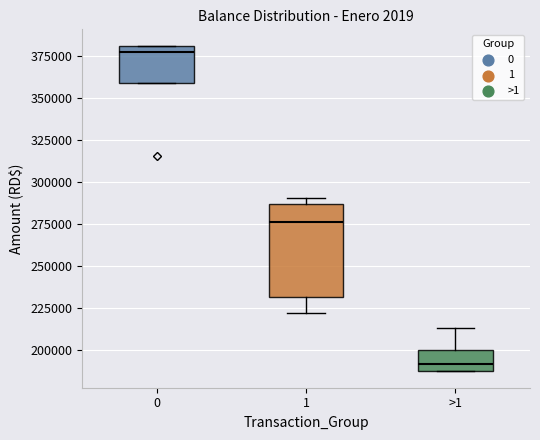

Comparing the boxes themselves (not the whiskers), which one is the tallest?

1